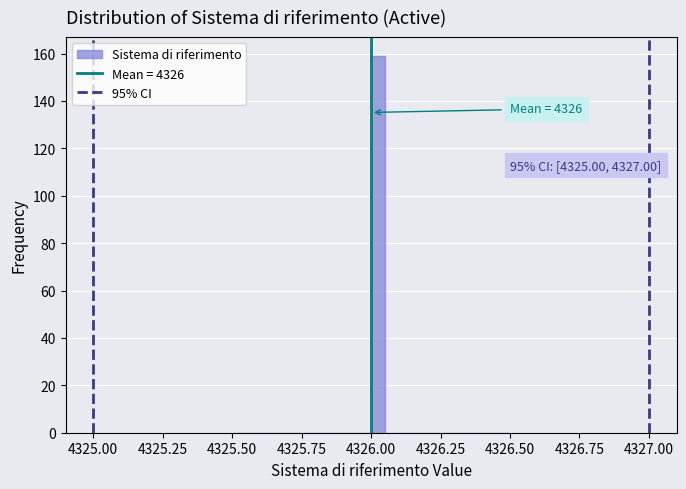

Around what value on the x-axis is the tallest bar? Give the approximate position of its centre, as read against the axis.

4326.05